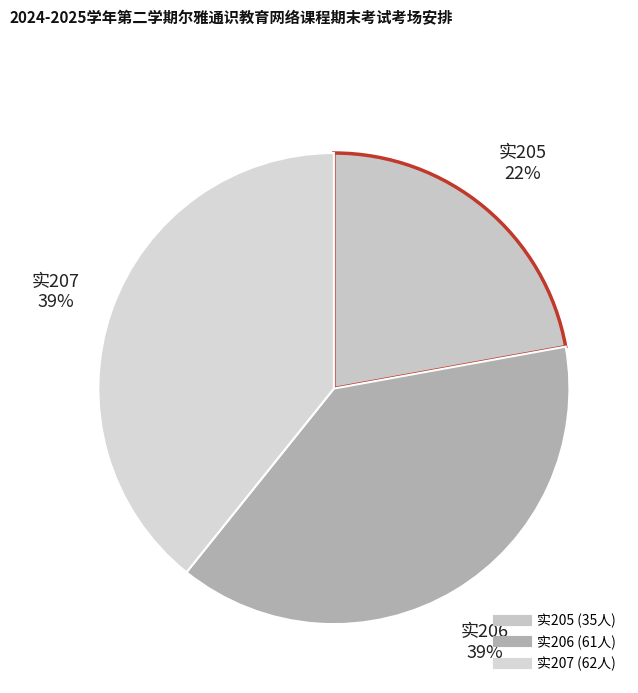

To the nearest percent, what is the average slice percentage?

33%